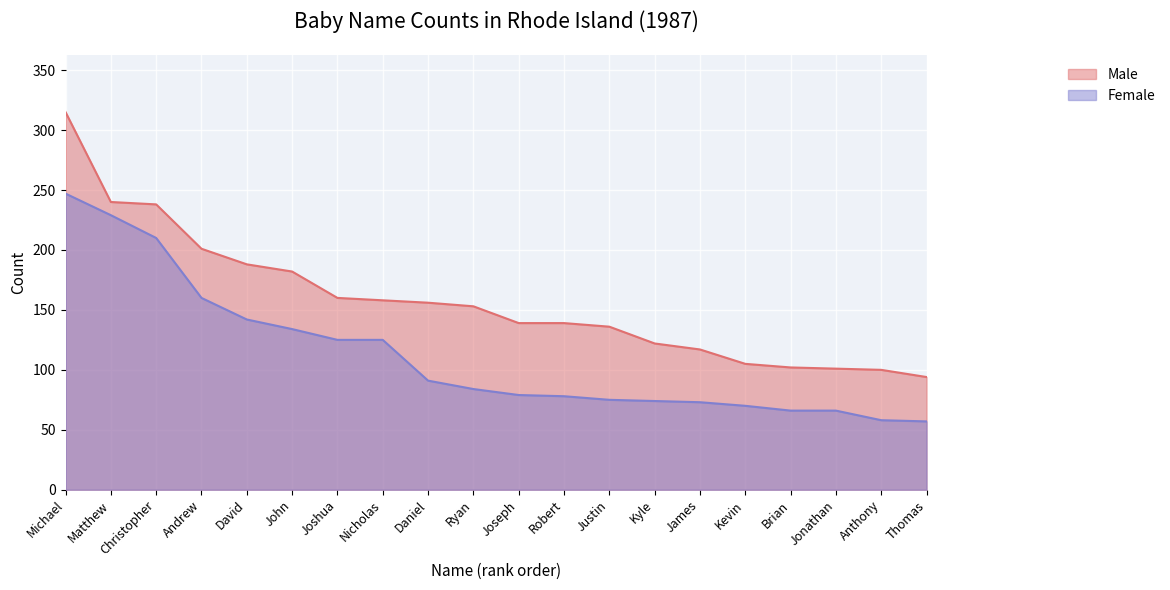

Is it true that Male equals 36 at Robert?

False